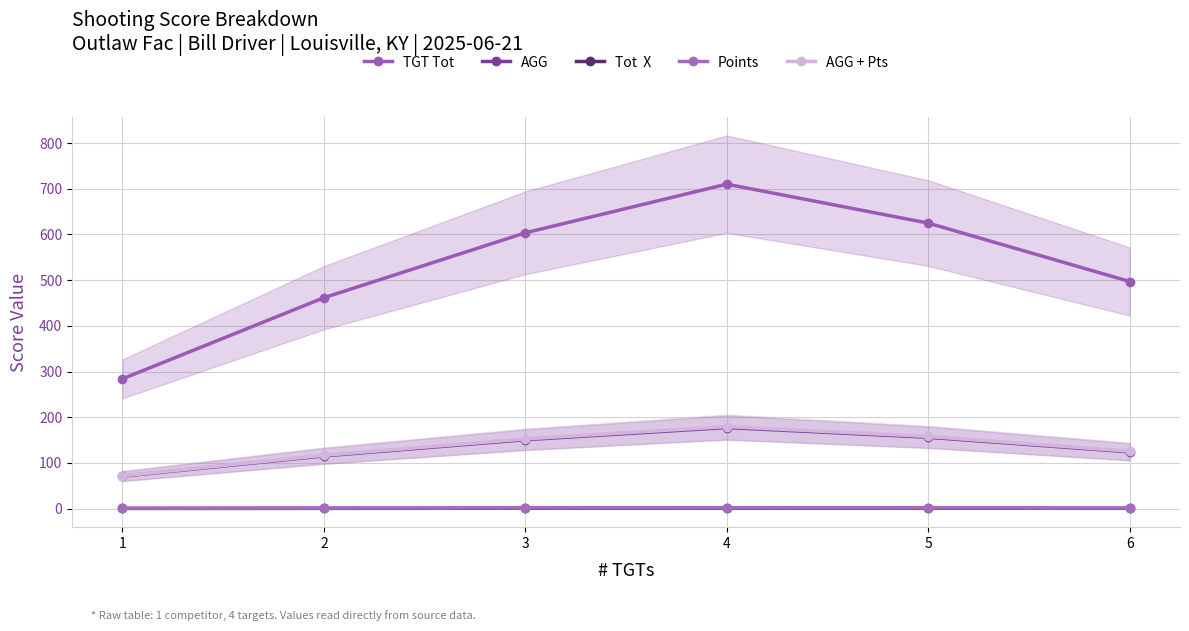

Reading left to right, extract all data points from this chart.

TGT Tot: 1=284.0	2=461.5	3=603.5	4=710.0	5=624.8	6=497.0
AGG: 1=71.0	2=115.4	3=150.9	4=177.5	5=156.2	6=124.2
Tot  X: 1=0.4	2=0.7	3=0.8	4=1.0	5=0.9	6=0.7
Points: 1=0.8	2=1.3	3=1.7	4=2.0	5=1.8	6=1.4
AGG + Pts: 1=71.8	2=116.7	3=152.6	4=179.5	5=158.0	6=125.6